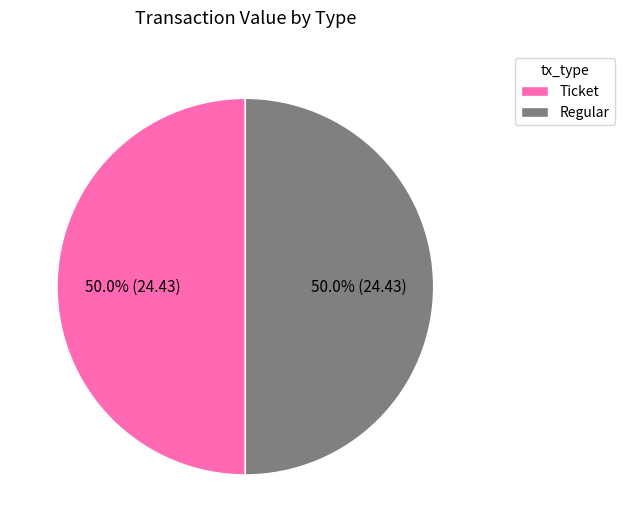

What percentage do Ticket and Regular together represent?

100.0%